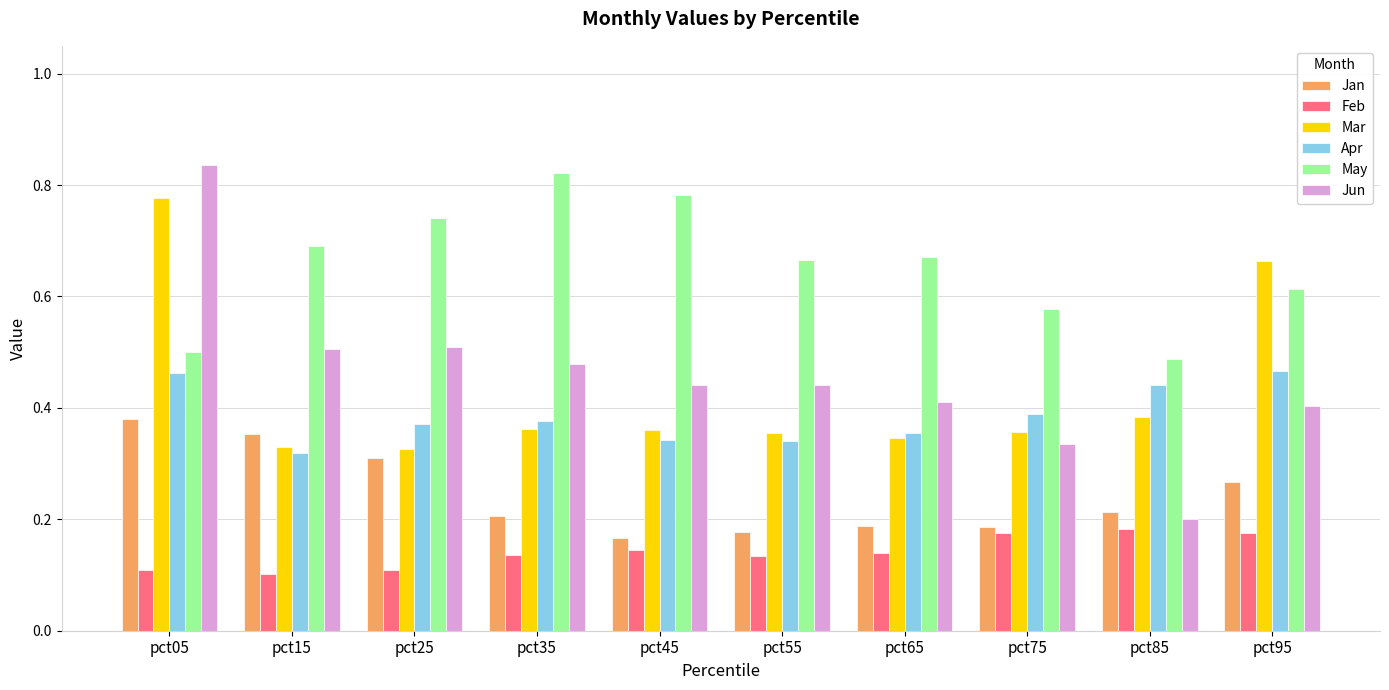

At which label does Jun reach its minimum?

pct85